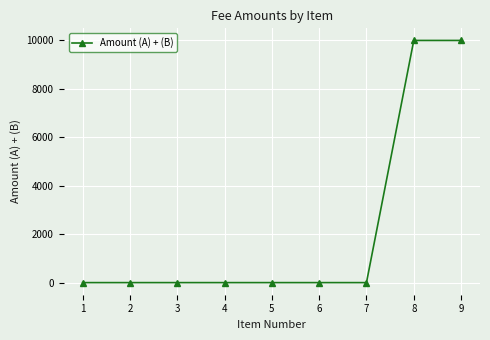

What is the change in value from 1 to 9?

+10000